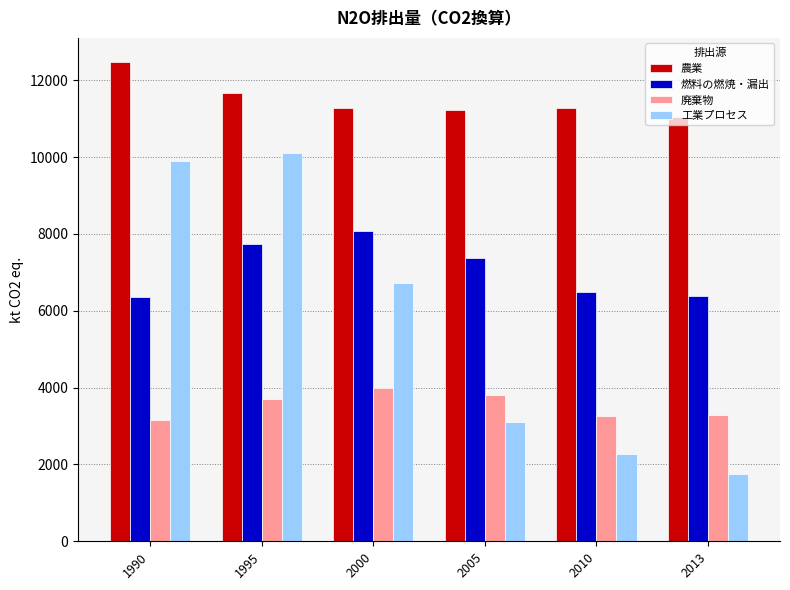

What is the greatest value displayed?

12479.4